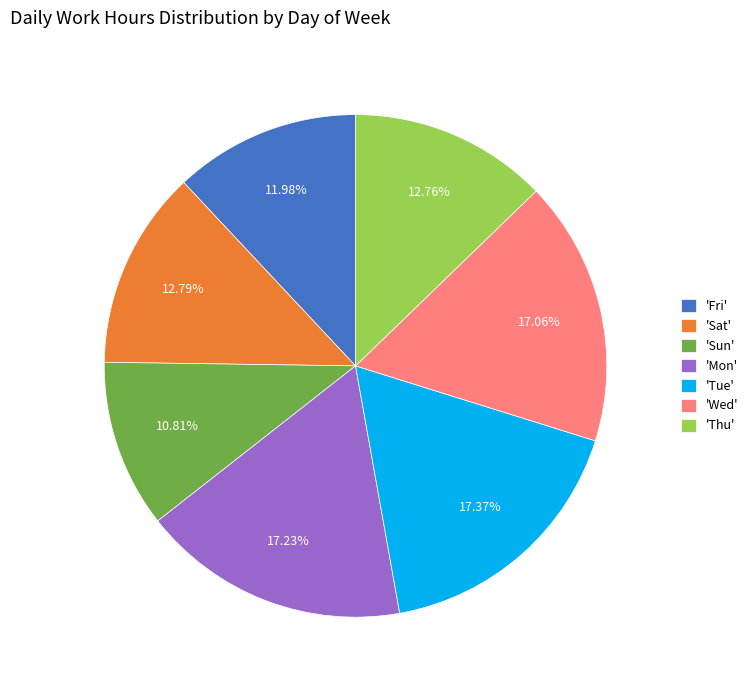

Is the sum of 'Wed' and 'Sun' greater than half?

No